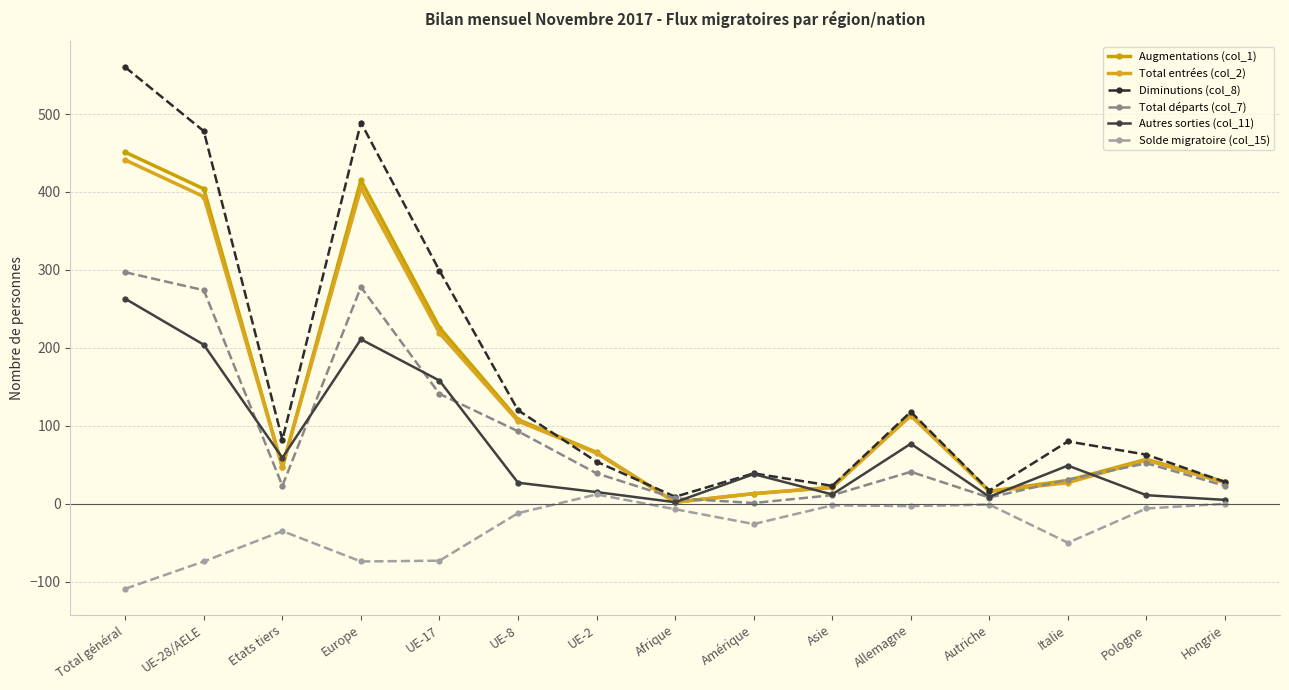

What is the total value across all series at Total général?

1903